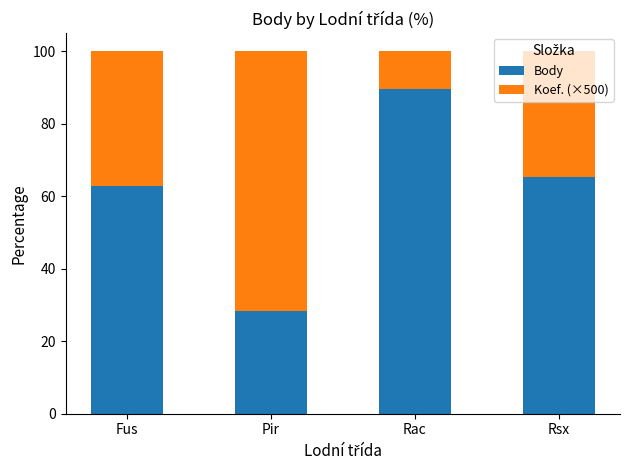

Which category has the highest value in the Body series?

Rac